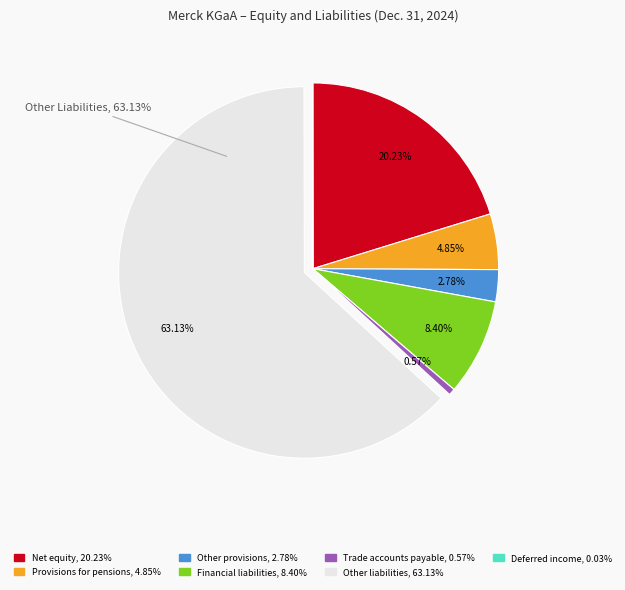

How much of the chart is everything except Financial liabilities?

91.6%